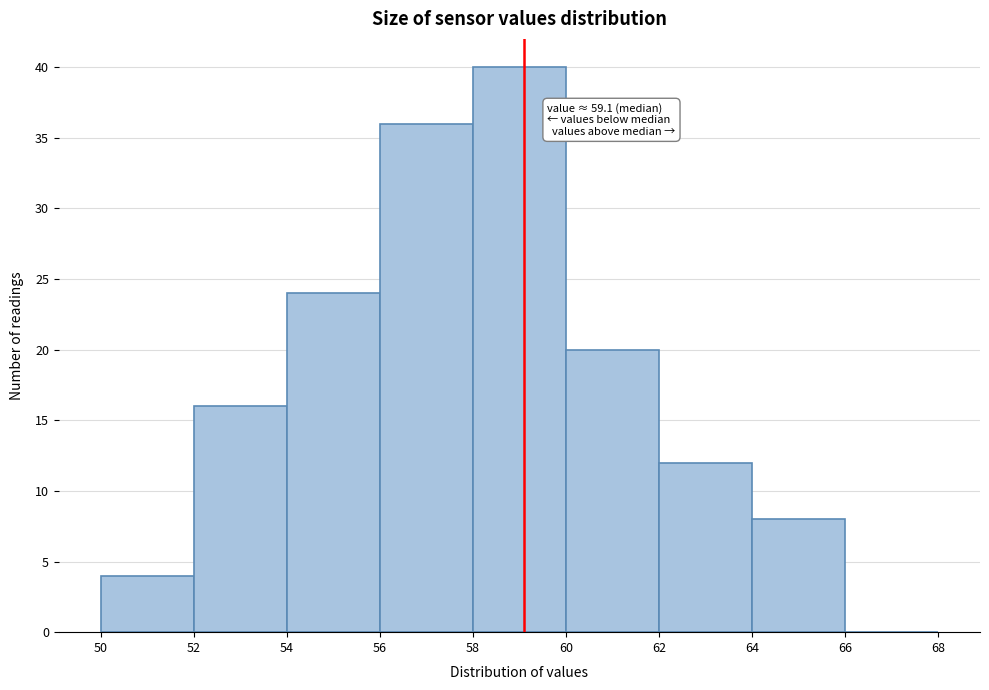

Over which range of the x-axis is the bar tallest?

58 to 60